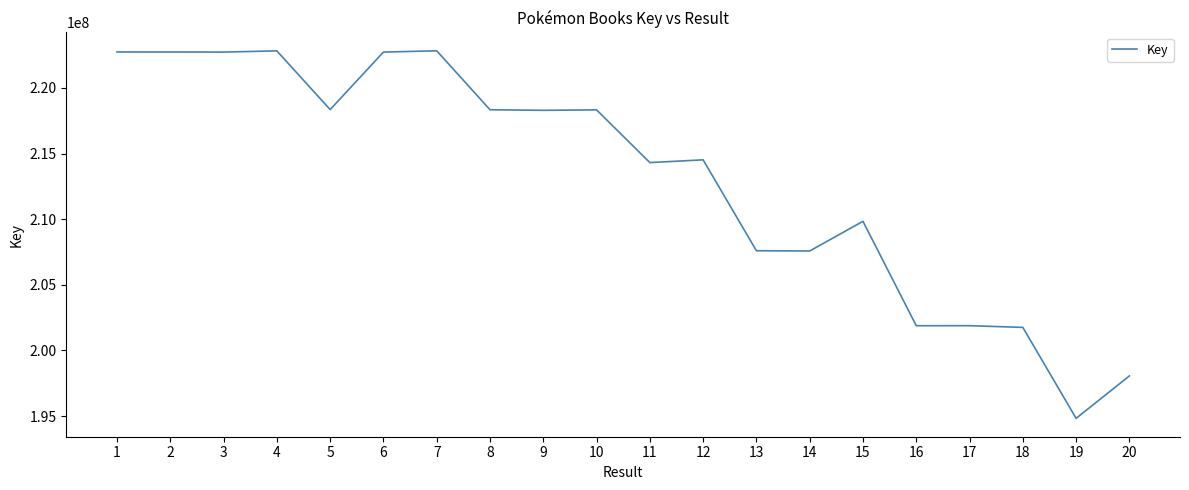

What is the difference between the values at 15 and 6?

12893304